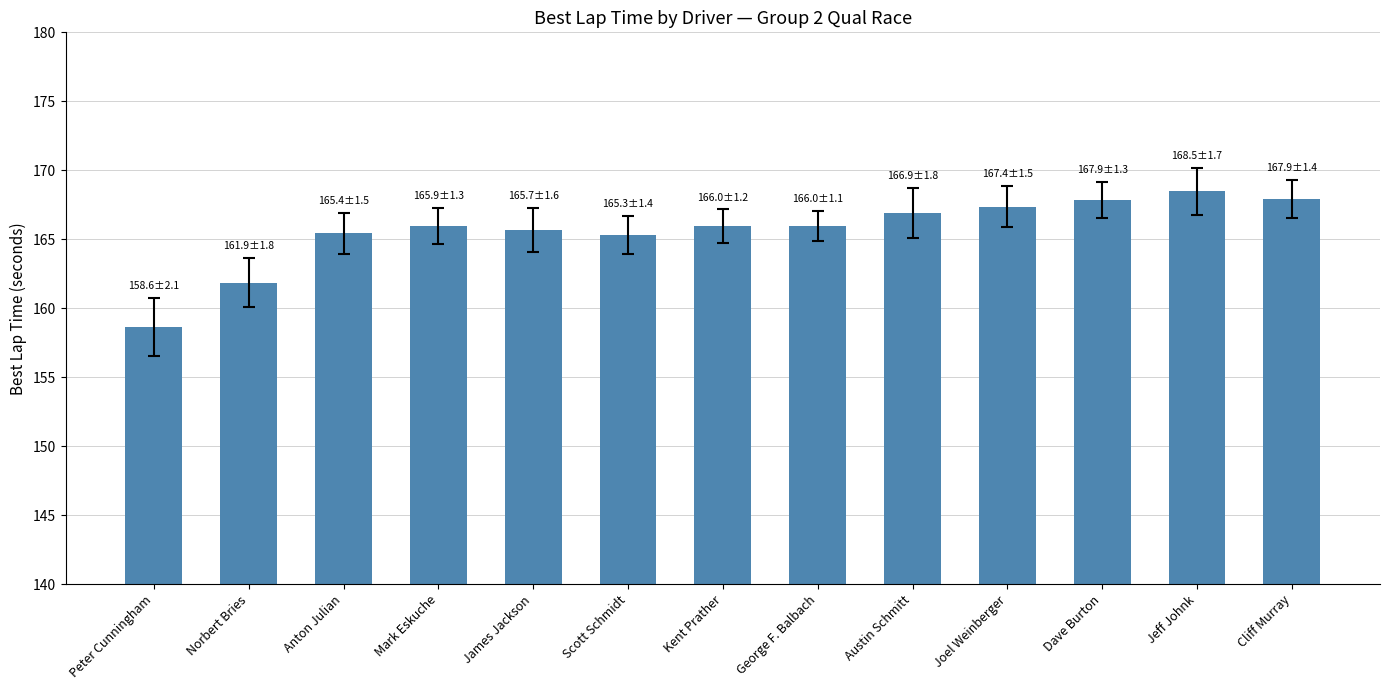

What is the sum of all values?

2153.3